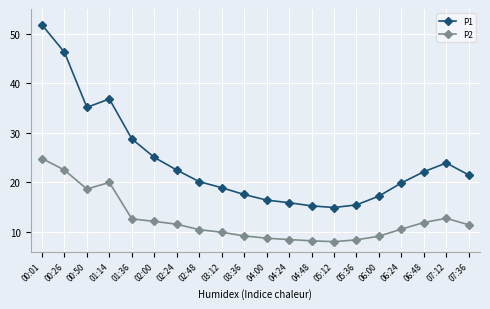

Is this an area chart (filled region under the line)?

No